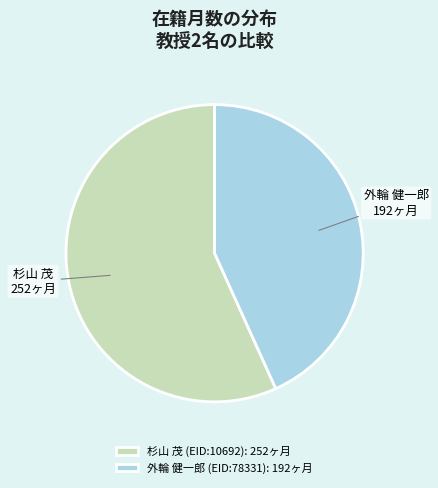

Does 杉山 茂 (EID:10692): 252ヶ月 represent more than half of the total?

Yes